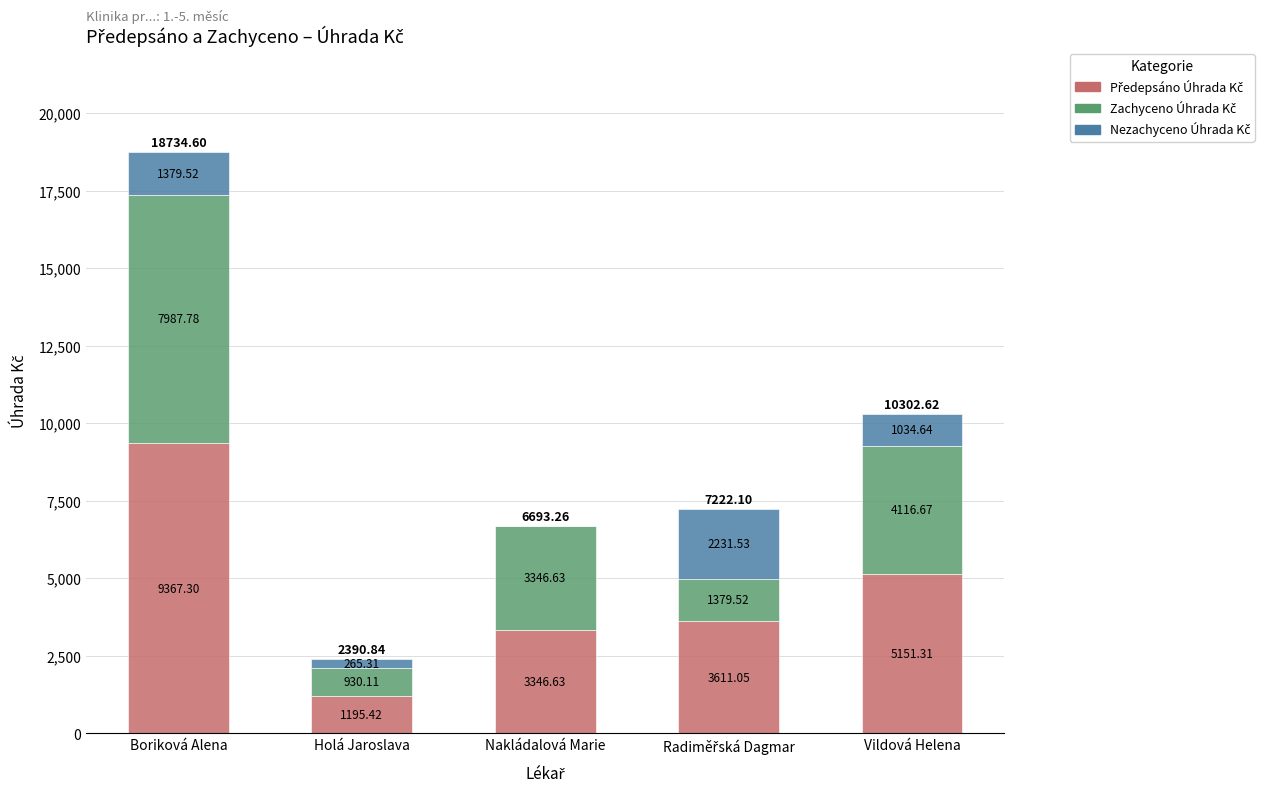

What is the total value across all series at Boriková Alena?

18734.6